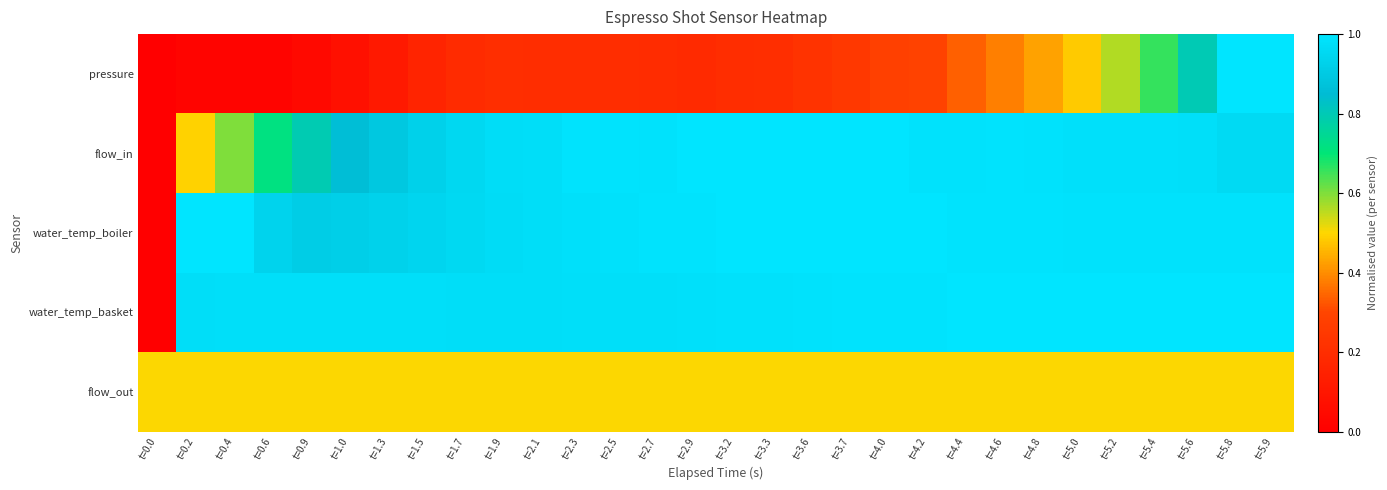

Count the number of data series in this chart.

5